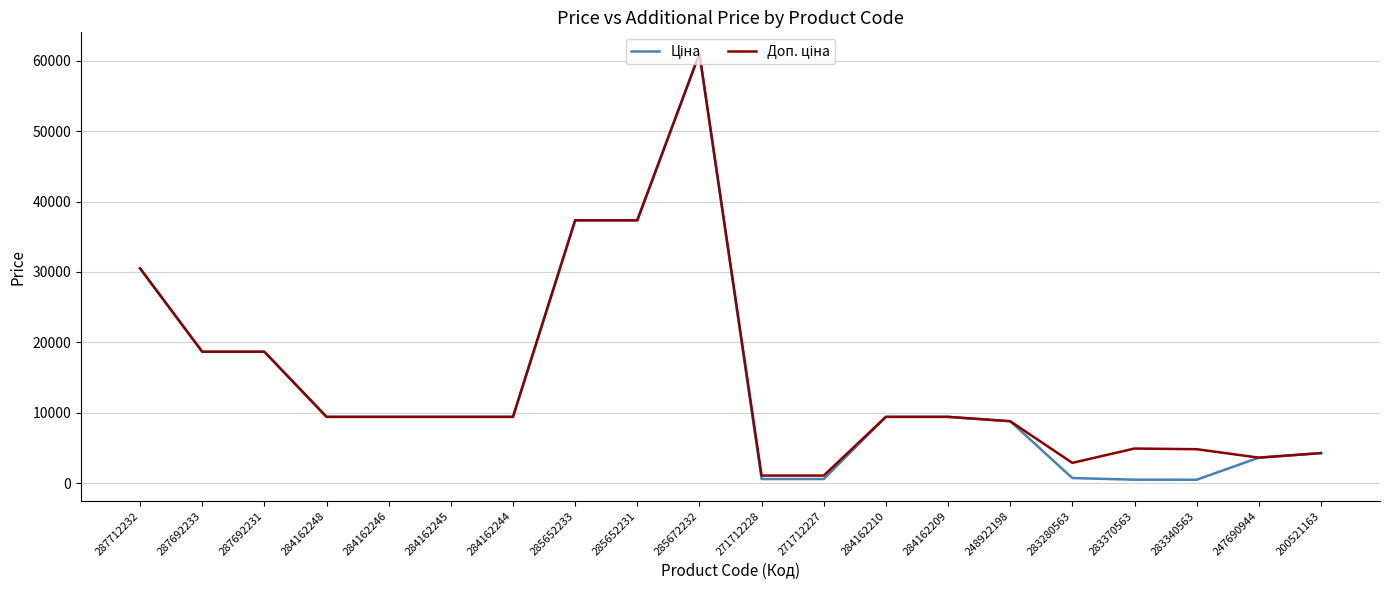

What is the maximum value shown in the chart?

61024.7